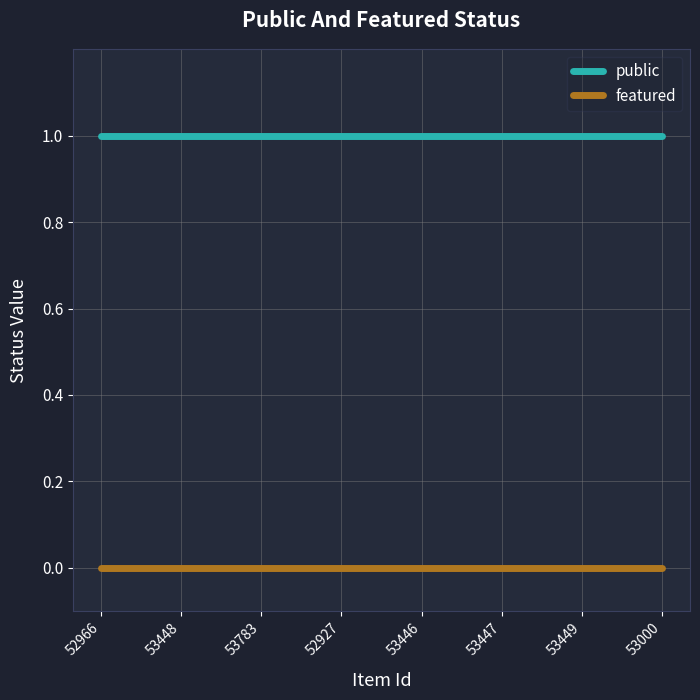

Reading left to right, what are all the values shown in this chart?

public: 52966=1	53448=1	53783=1	52927=1	53446=1	53447=1	53449=1	53000=1
featured: 52966=0	53448=0	53783=0	52927=0	53446=0	53447=0	53449=0	53000=0